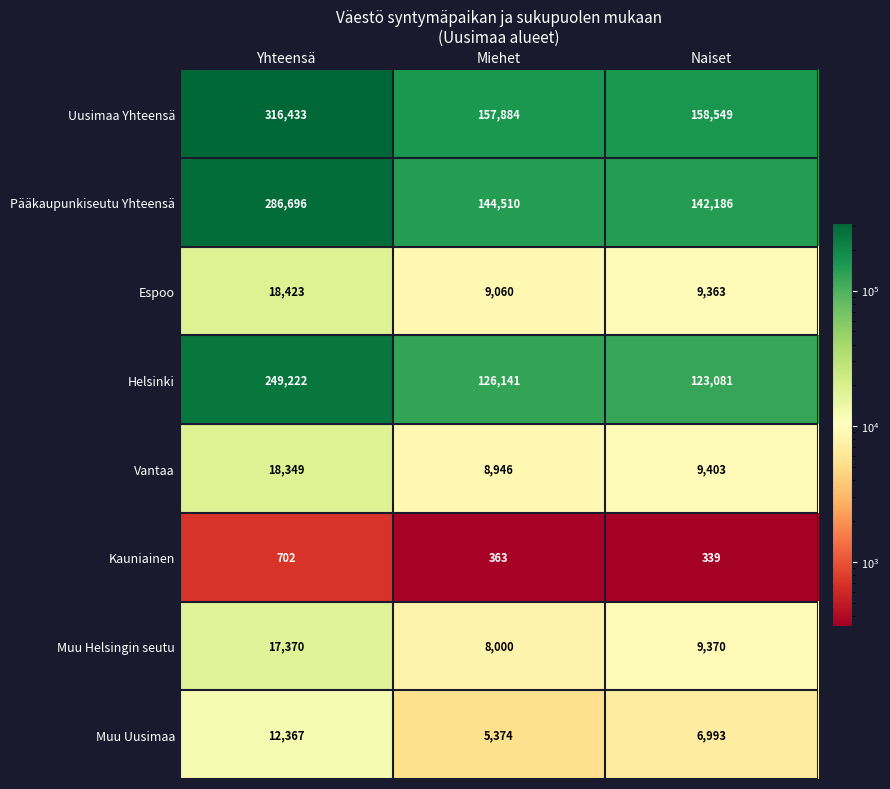

Rank the series by their maximum value, from highest to lowest.

Uusimaa Yhteensä, Pääkaupunkiseutu Yhteensä, Helsinki, Espoo, Vantaa, Muu Helsingin seutu, Muu Uusimaa, Kauniainen